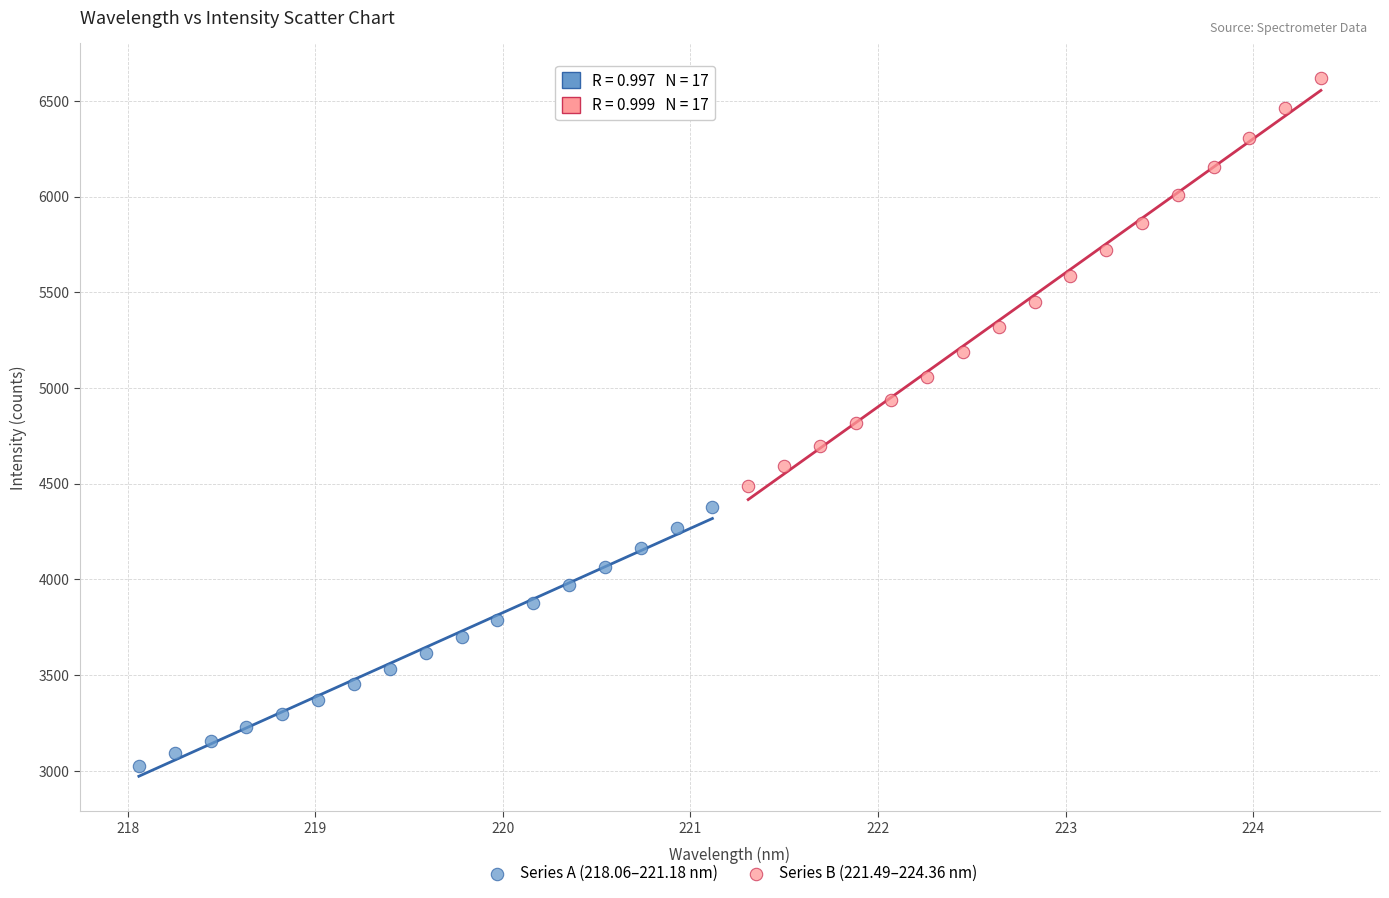

Which series has the largest Y range (max minus min)?

Series B (221.49–224.36 nm)